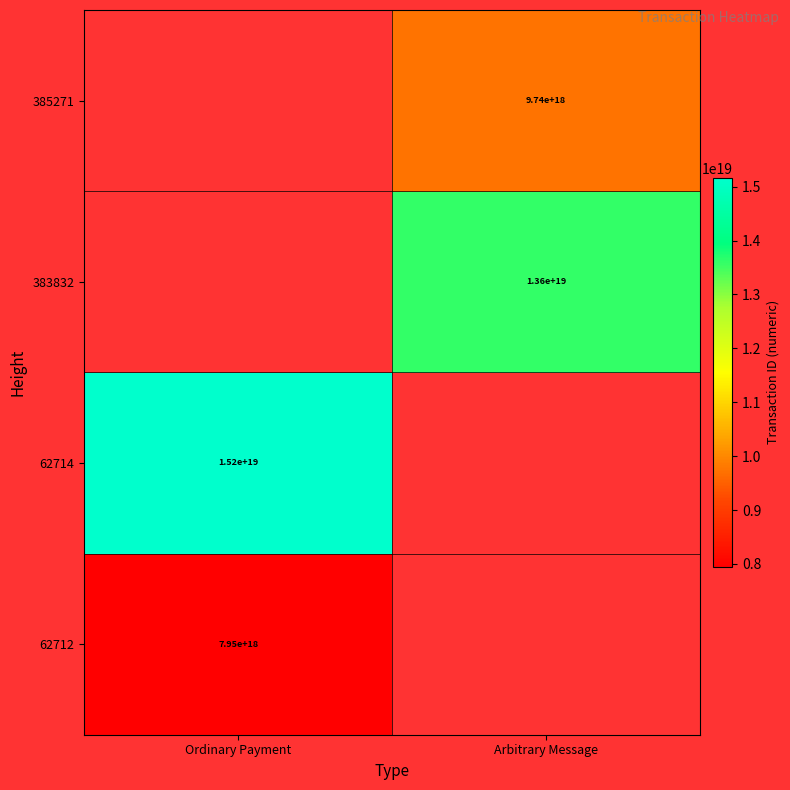

The 62712 series shows 14005394898058293248 at Ordinary Payment. True or false?

False